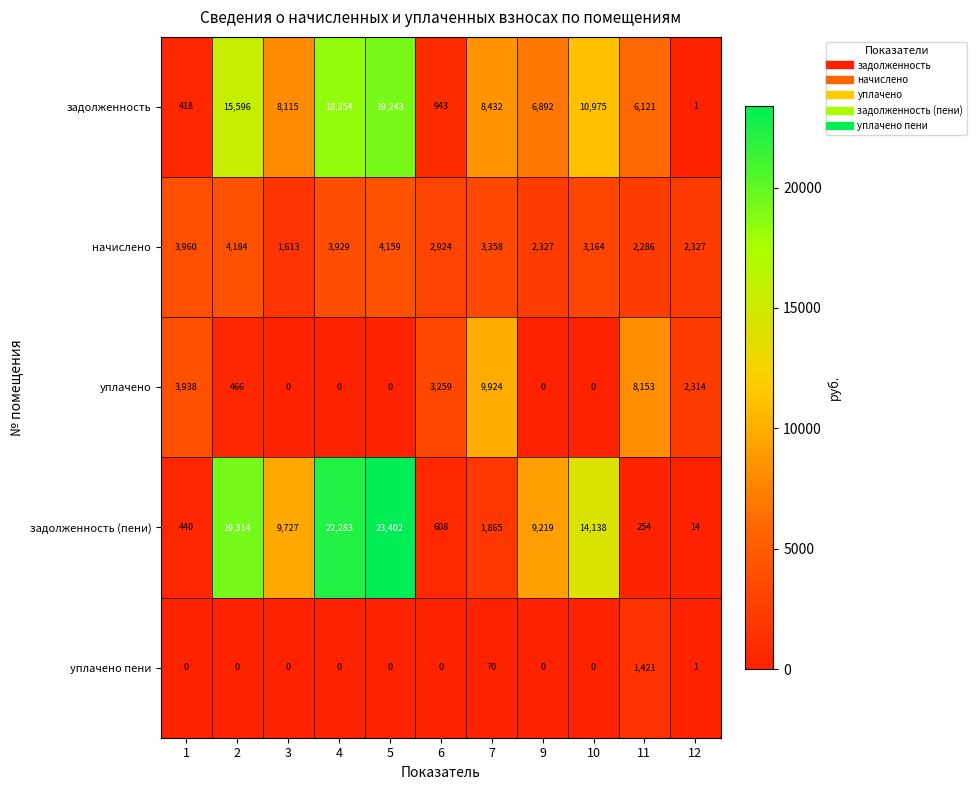

How many distinct data groups are displayed?

5